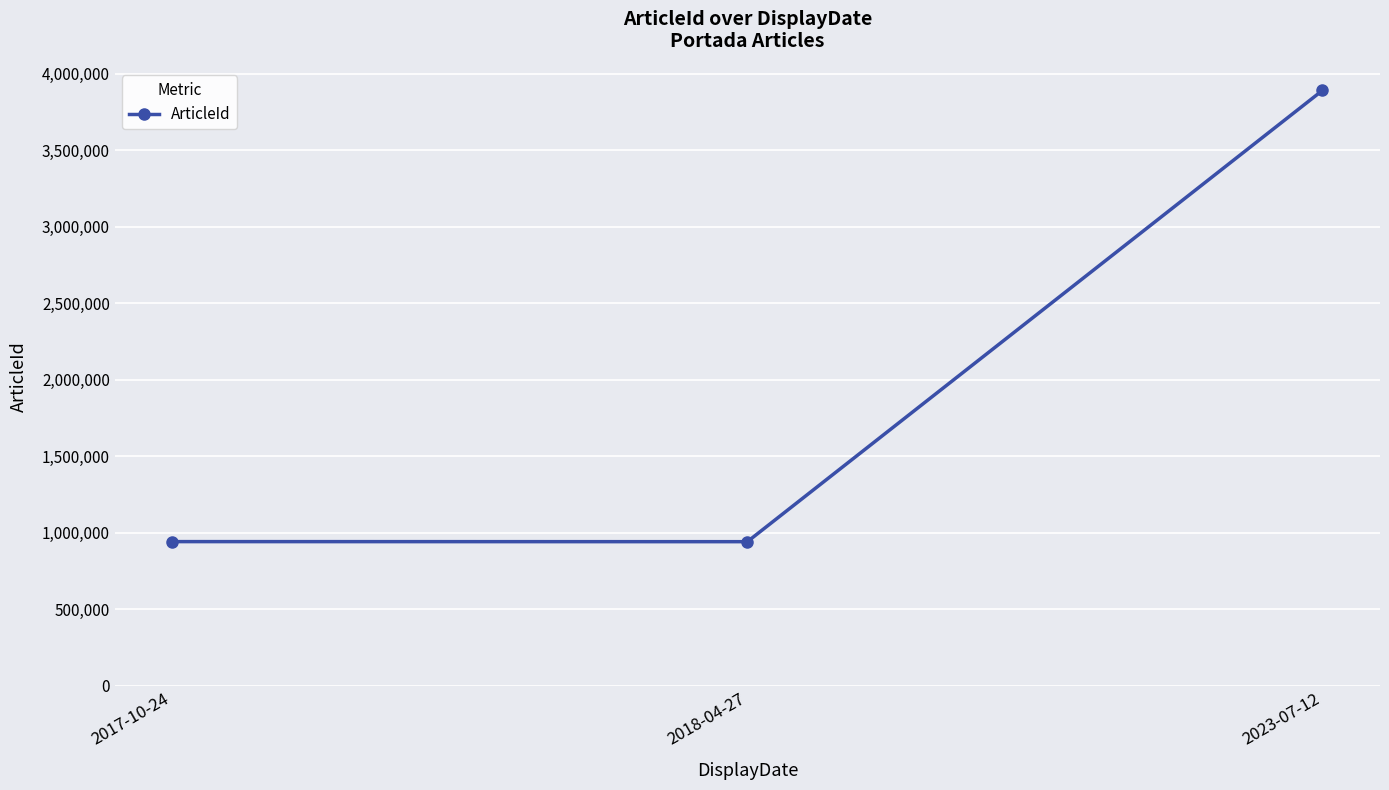

What is the average value?

1923822